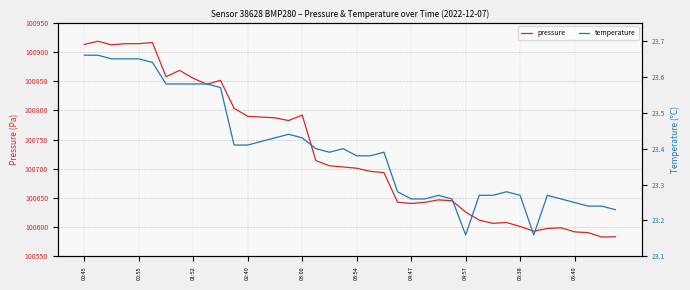

What is the minimum value for pressure?

100583.2